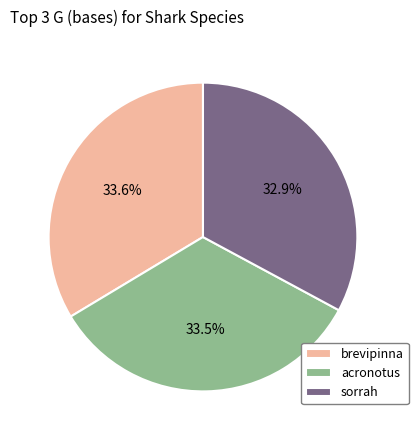

What is the total percentage of acronotus and brevipinna?

67.1%